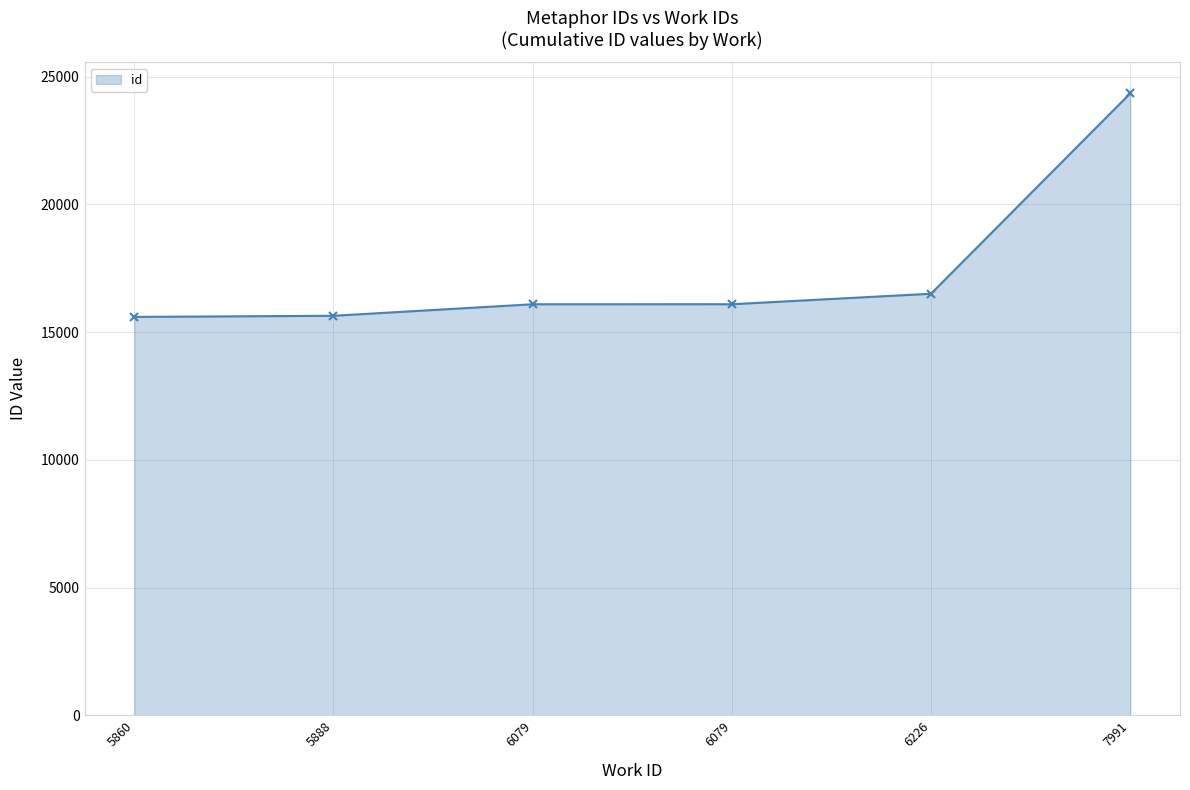

List the labels in order of value, largest first.

7991, 6226, 6079, 6079, 5888, 5860